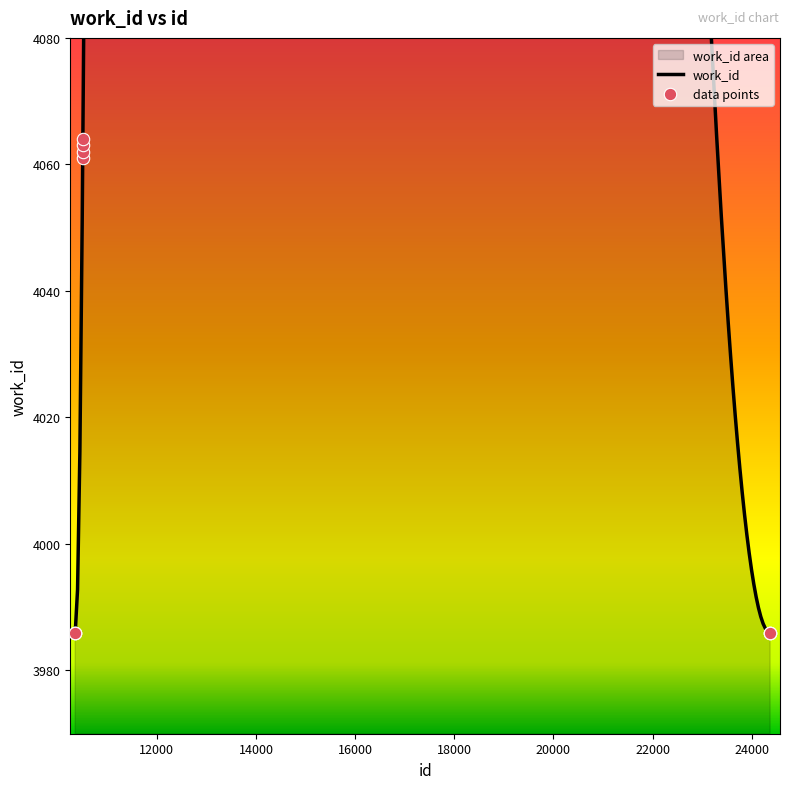

Which has a higher value, 24371 or 10356?

24371